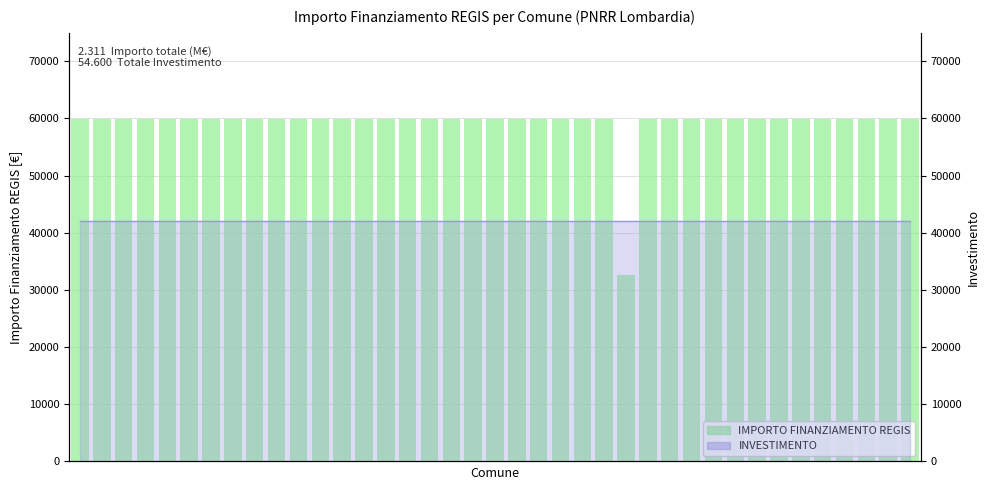

The chart shows a value of 39308 at 28. True or false?

False